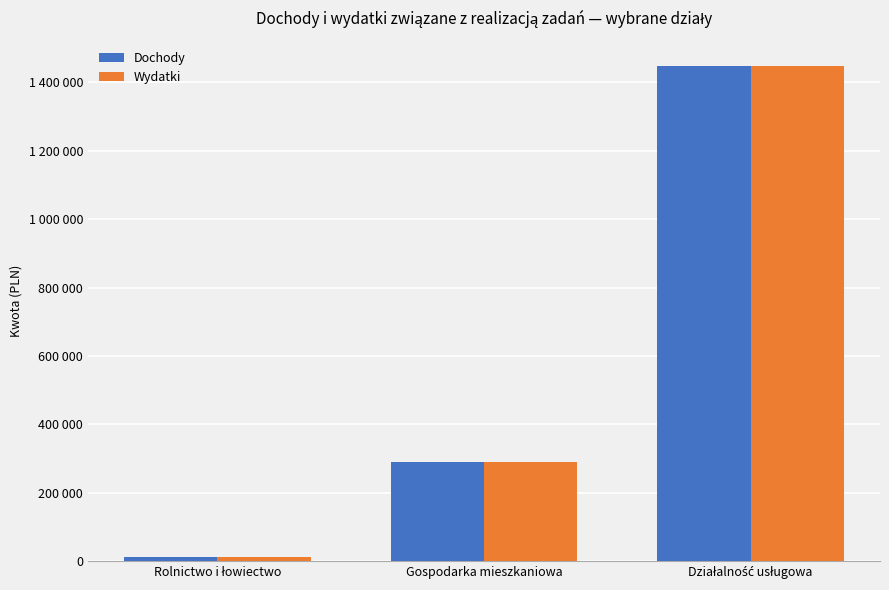

Is it true that Wydatki equals 1449633 at Działalność usługowa?

True